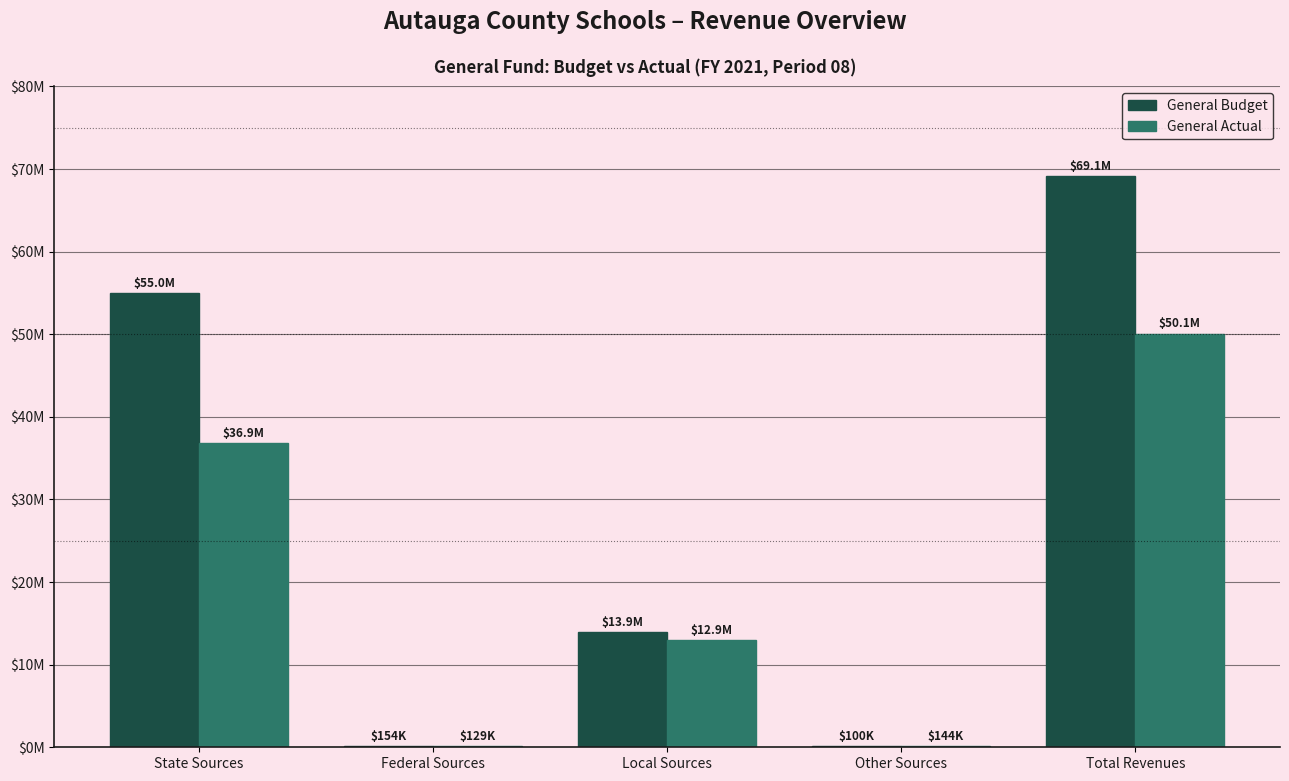

Are the bars grouped side by side (vs. stacked)?

Yes